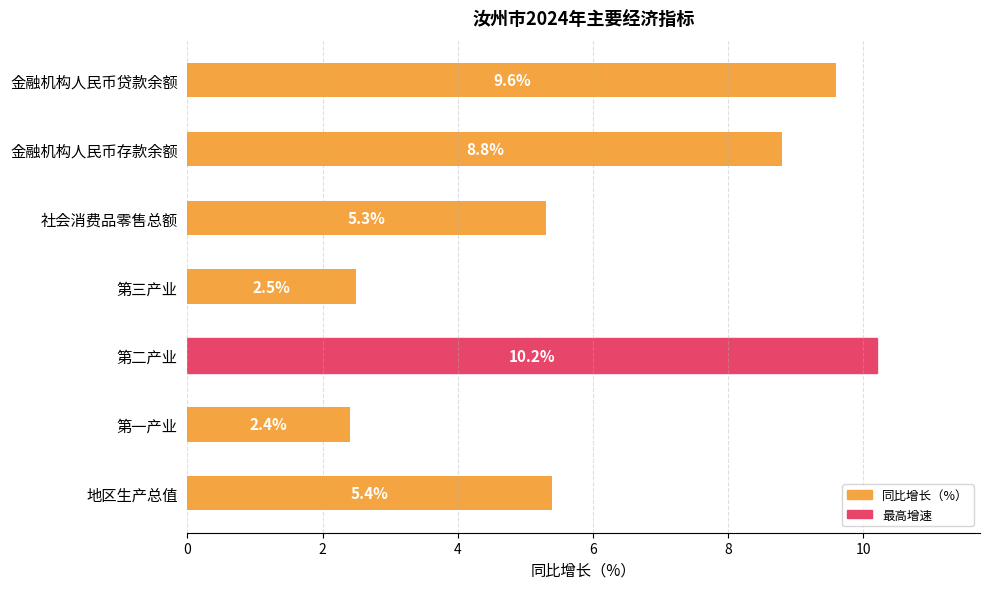

What is the difference between the values at 第二产业 and 金融机构人民币存款余额?

1.4